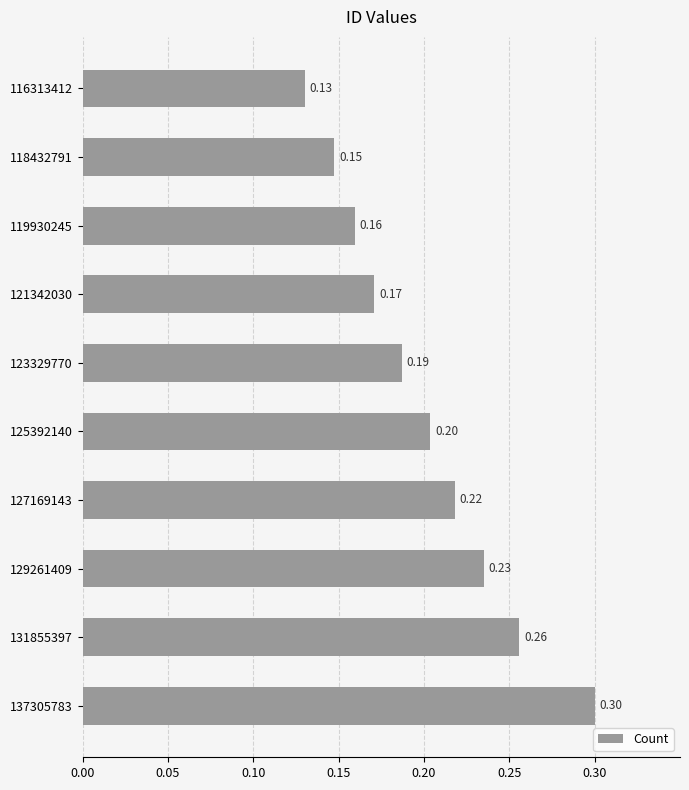

Count the number of data series in this chart.

1